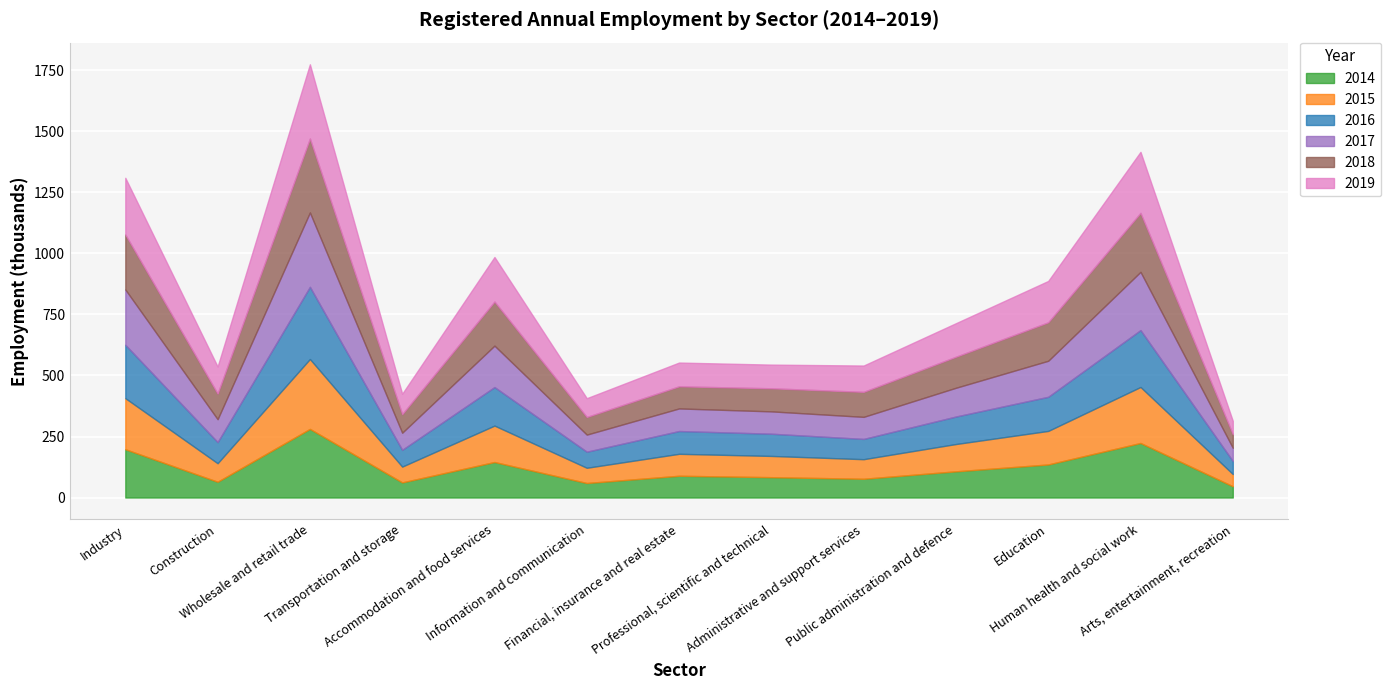

What is the difference between the 2018 values at Industry and Information and communication?

153000